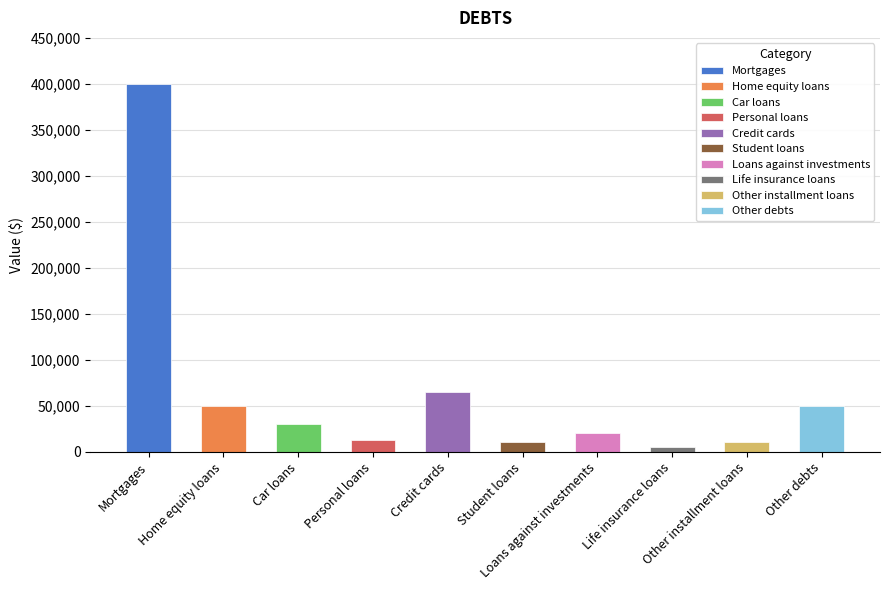

What value does the data have at Home equity loans, to the nearest 10?

50000